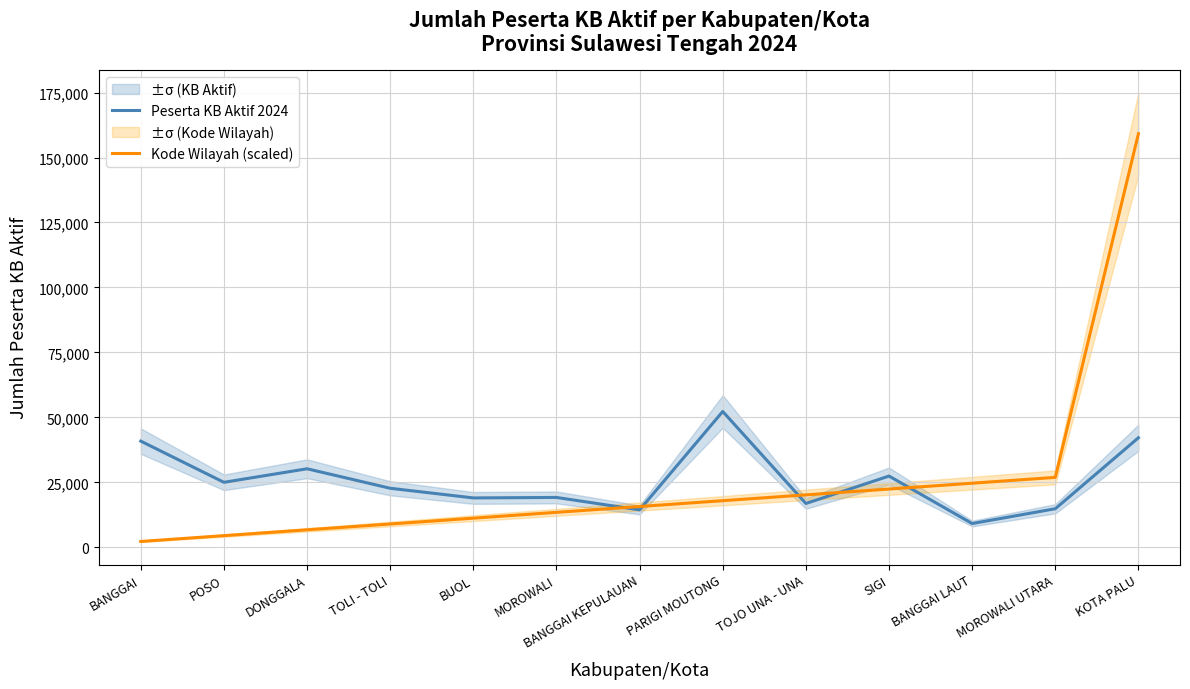

What is the difference between the second highest and minimum values in the Peserta KB Aktif 2024 series?

33013.0